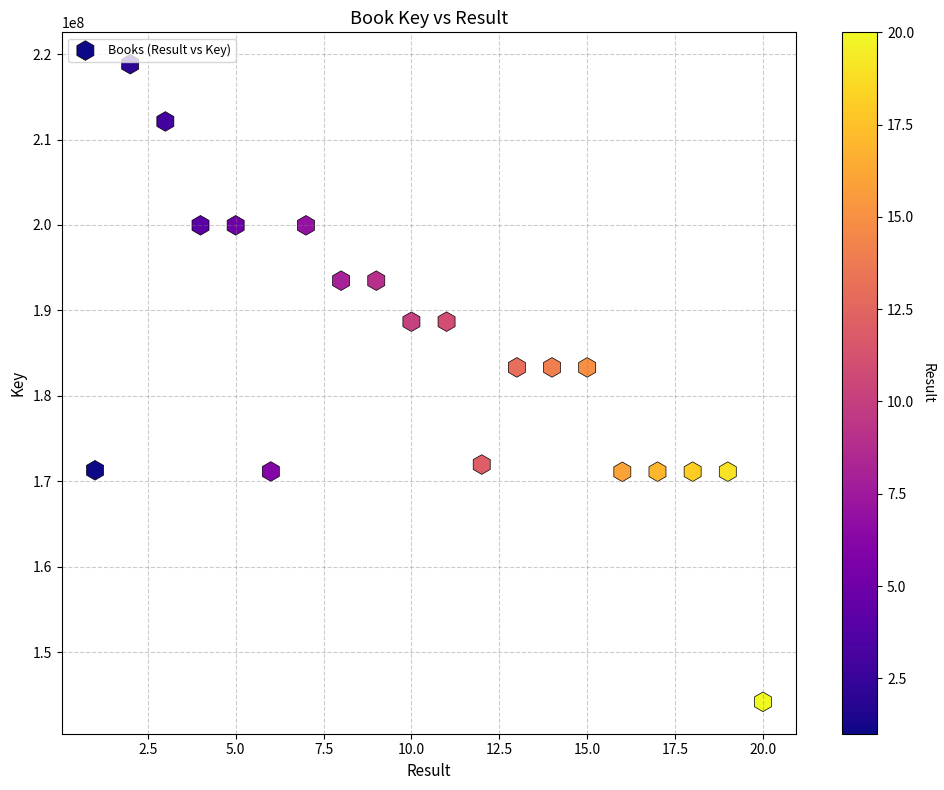

What is the range of X values (max minus min)?

19